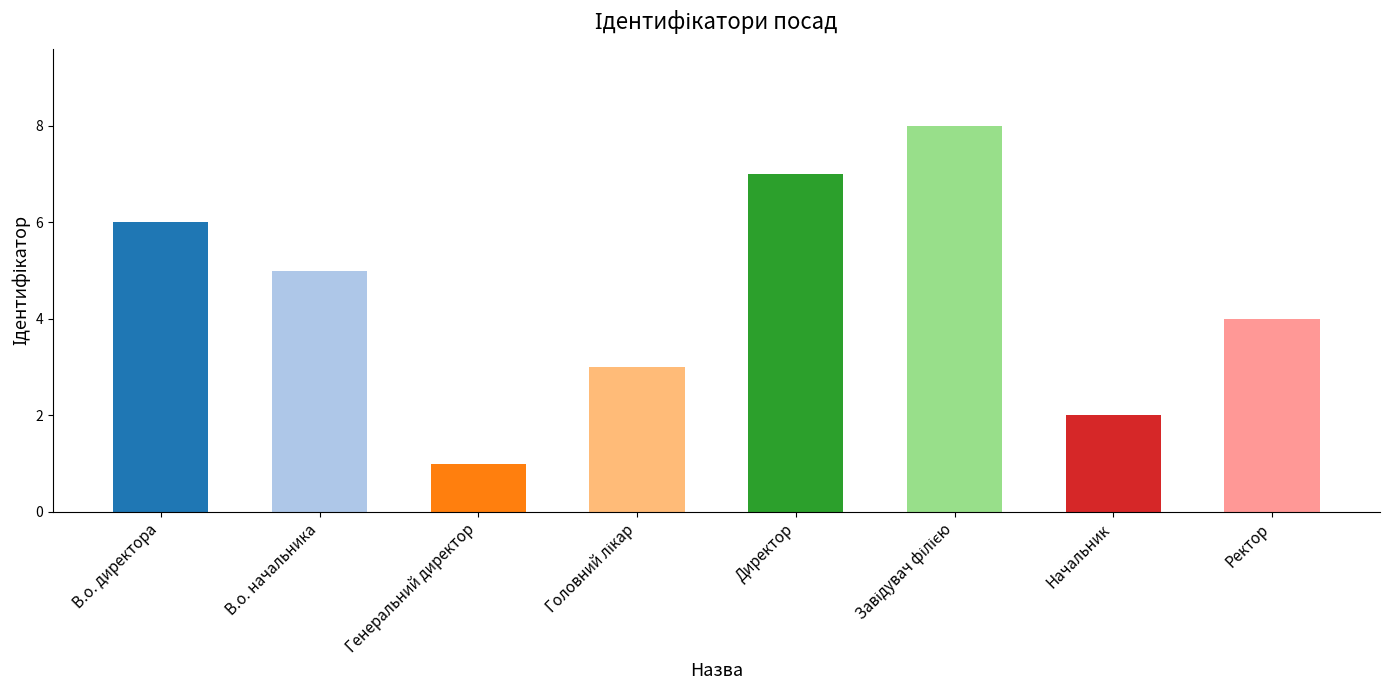

True or false: the data shows 1 at Генеральний директор.

True